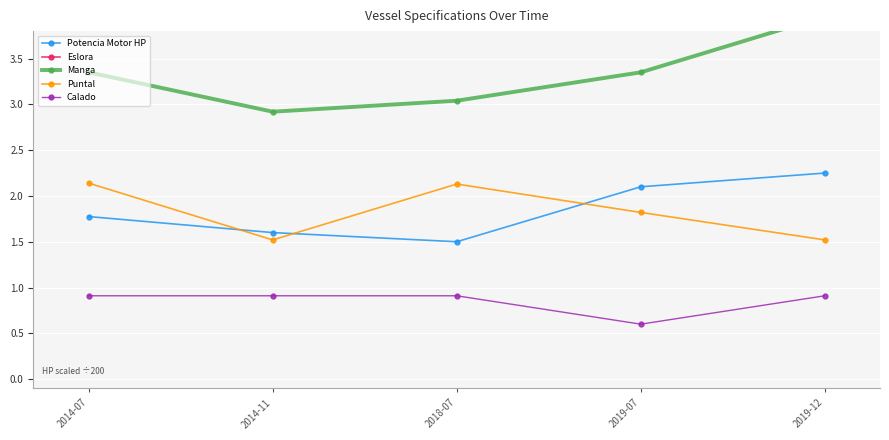

What is the sum of all Manga values?

16.6